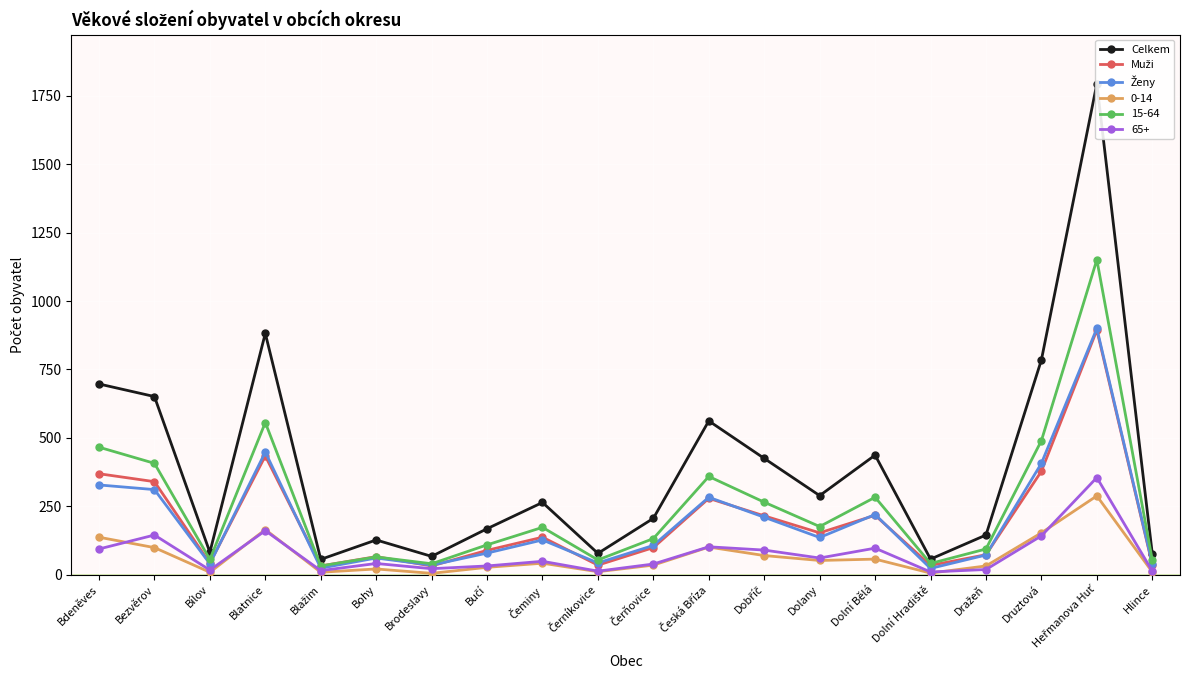

Which category has the highest value in the Ženy series?

Heřmanova Huť